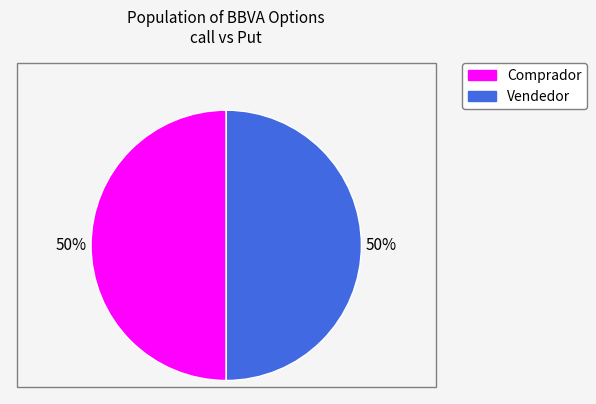

To the nearest percent, what is the difference between the largest and smallest slice percentages?

0%